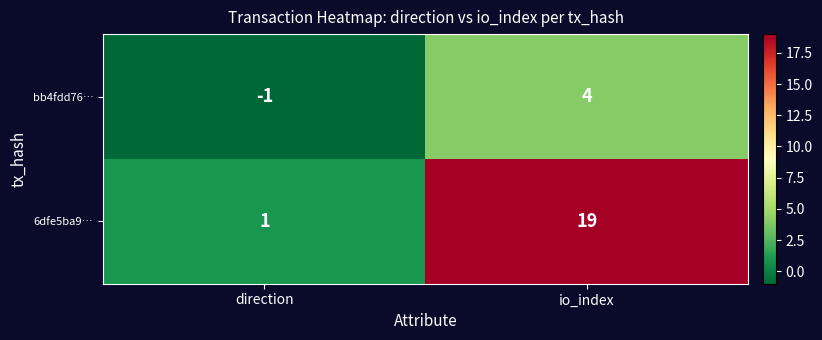

What is the average value of the 6dfe5ba9… series?

10